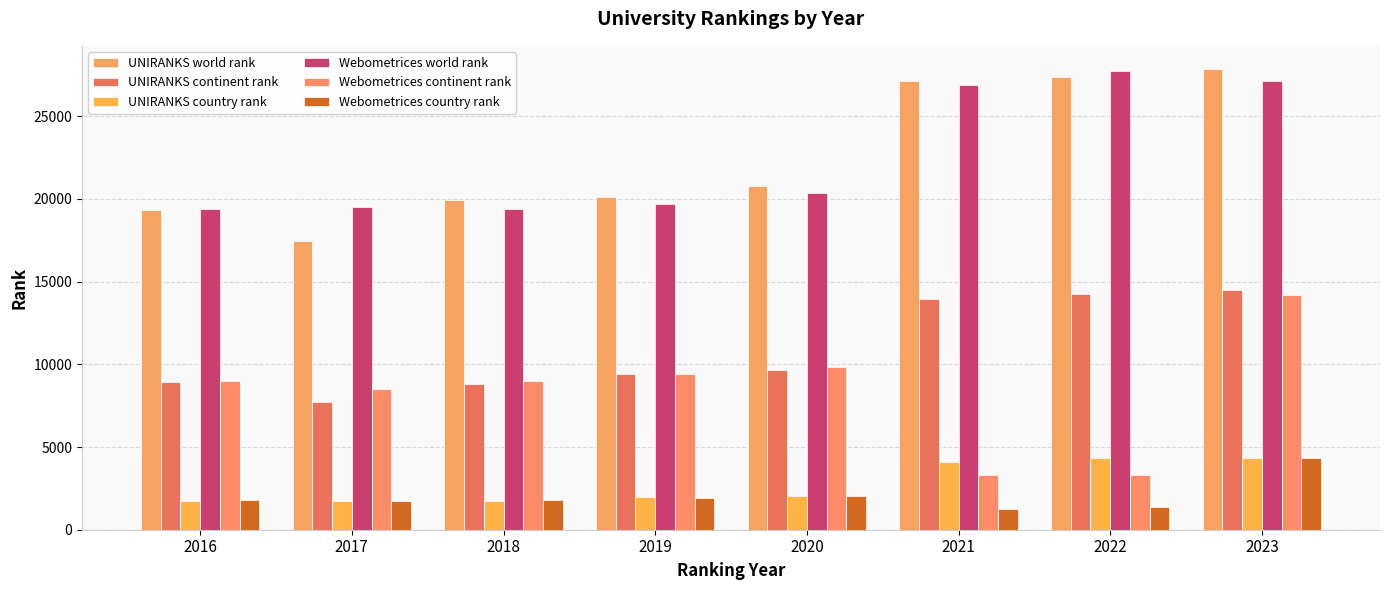

True or false: UNIRANKS continent rank has a value of 24579 at 2022.

False